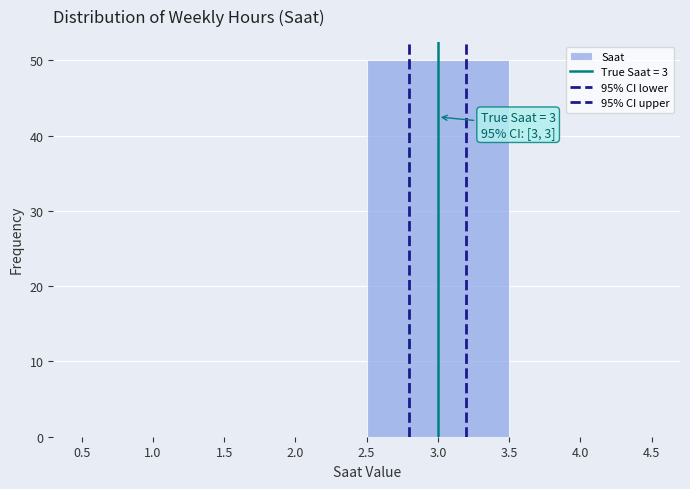

Over which range of the x-axis is the bar tallest?

2.5 to 3.5